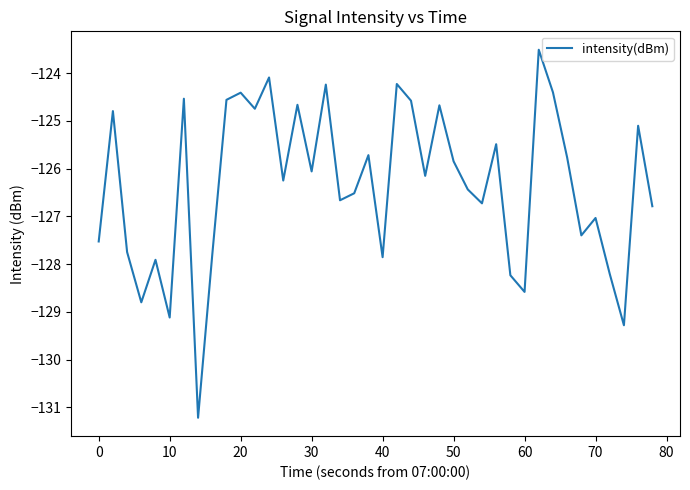

What is the minimum value shown in the chart?

-131.2